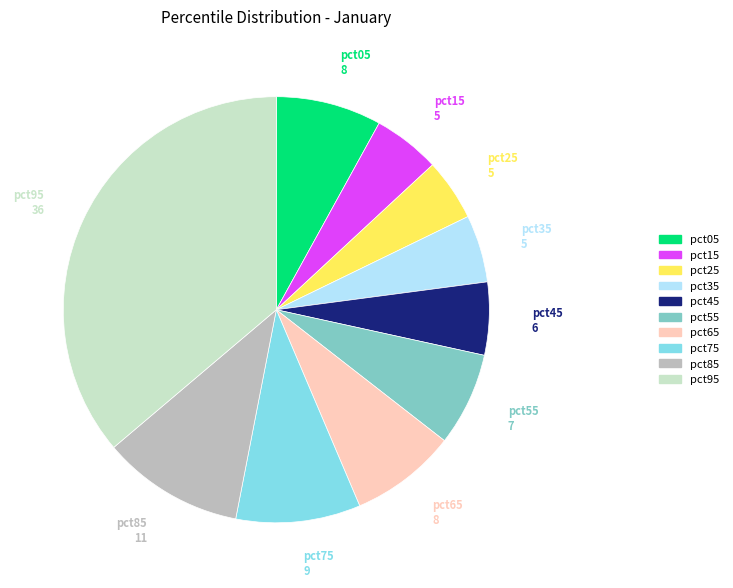

Which has a higher value, pct85 or pct95?

pct95